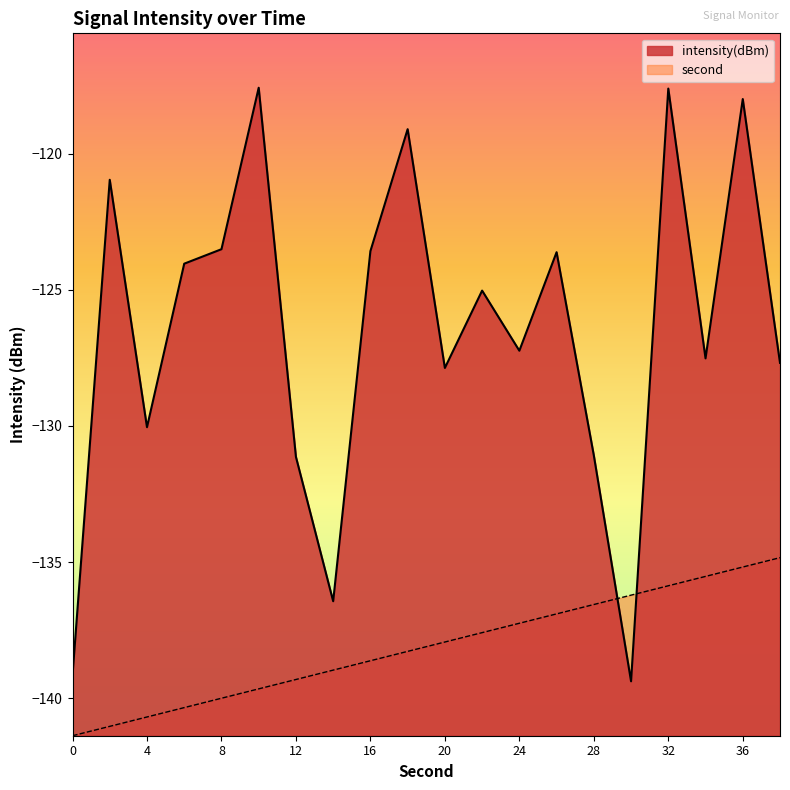

At which label is intensity(dBm) closest to -128?

20